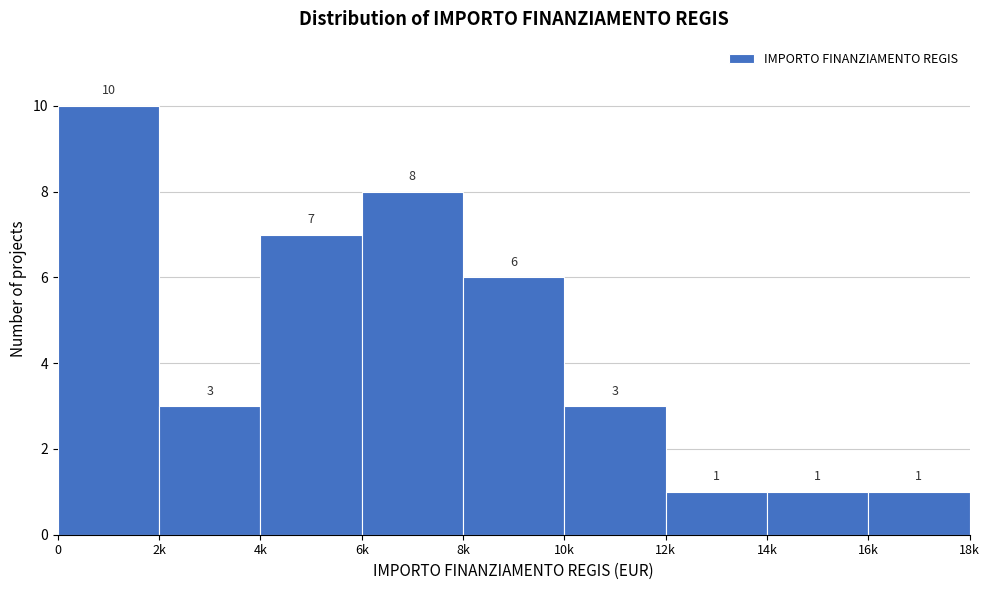

Reading left to right, transcribe all the data shown in this chart.

10	3	7	8	6	3	1	1	1